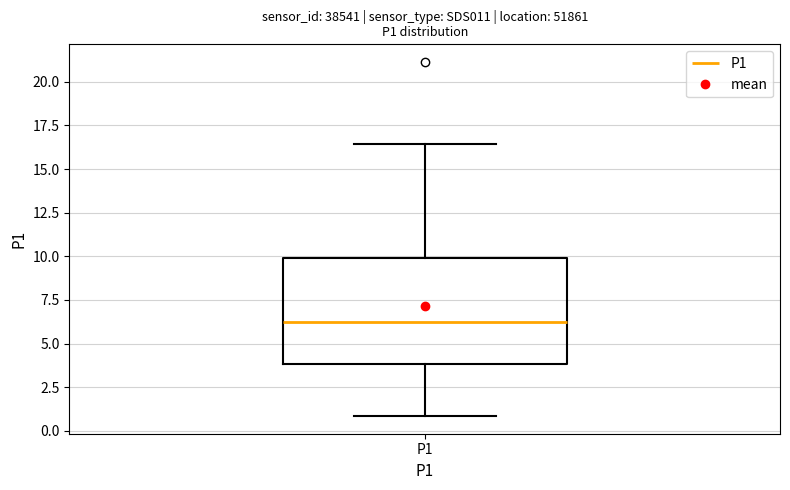

Transcribe this box plot: give where the median line is, the range the box spans, and where the two whiskers end, as read against the y-axis. The values are not printed on the chart, so give them approximately, as read against the axis.

median 6.5, box 4.0 to 10.0, whiskers 1.0 to 16.5